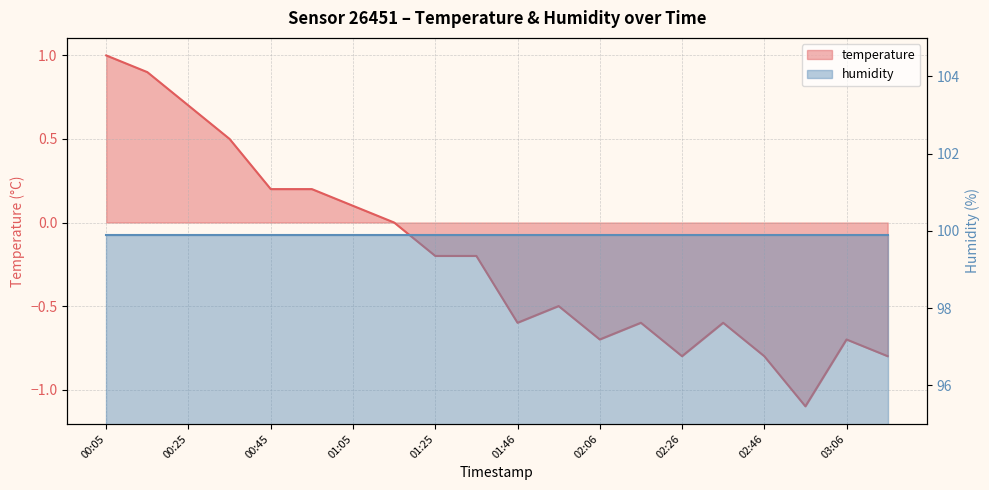

Where is the data nearest to the value 0?

01:15